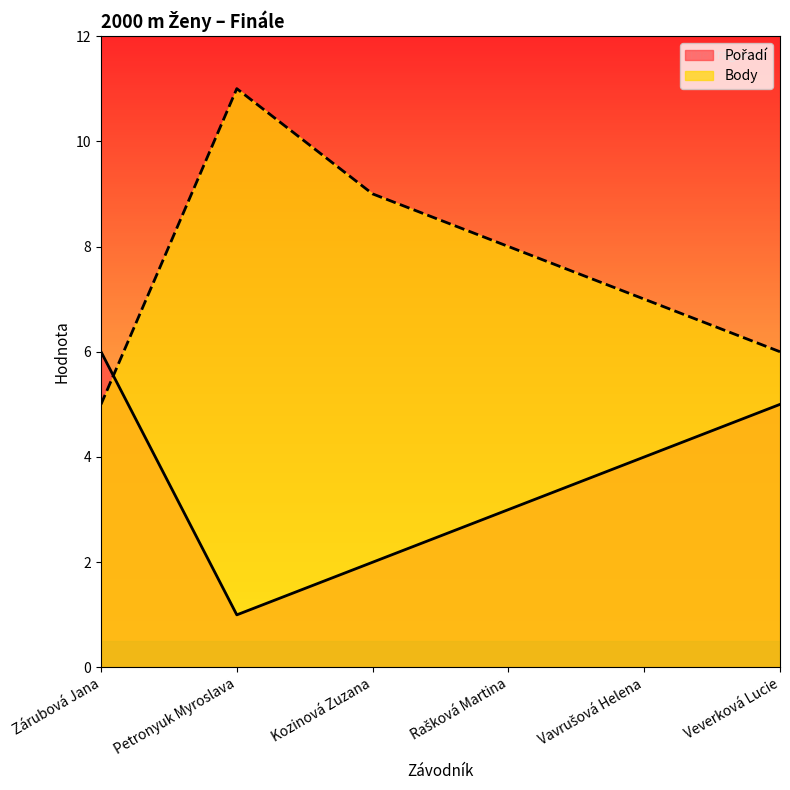

List the series in order of their overall mean, highest first.

Body, Pořadí